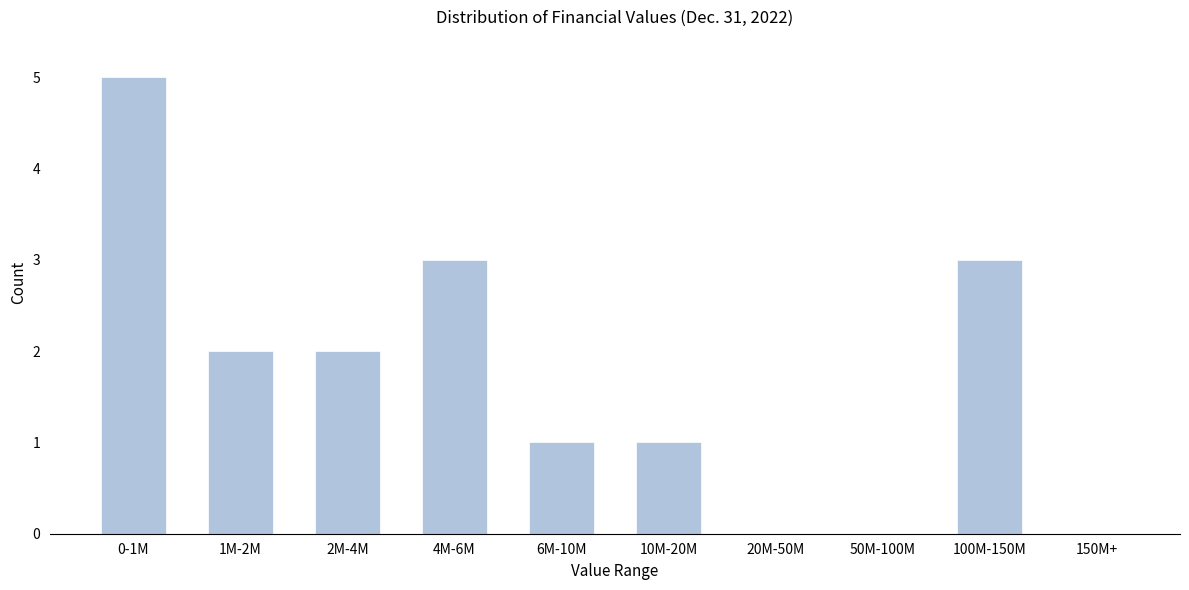

Reading left to right, extract all data points from this chart.

0-1M=5	1M-2M=2	2M-4M=2	4M-6M=3	6M-10M=1	10M-20M=1	20M-50M=0	50M-100M=0	100M-150M=3	150M+=0